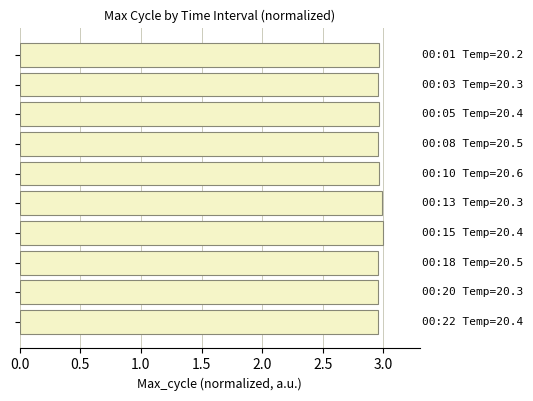

What is the sum of all values?

29.7